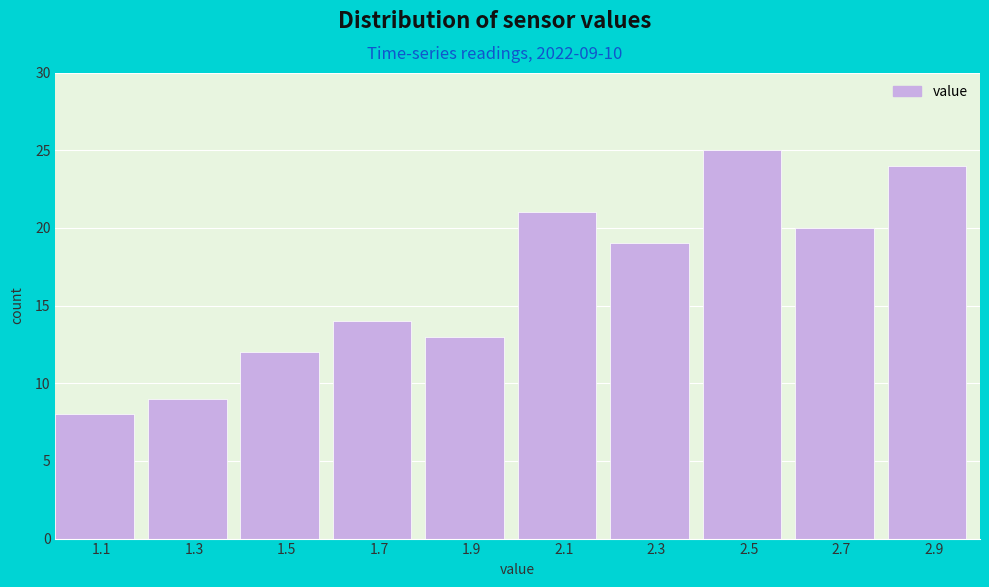

Which range on the x-axis has the tallest bar?

2.4 to 2.6